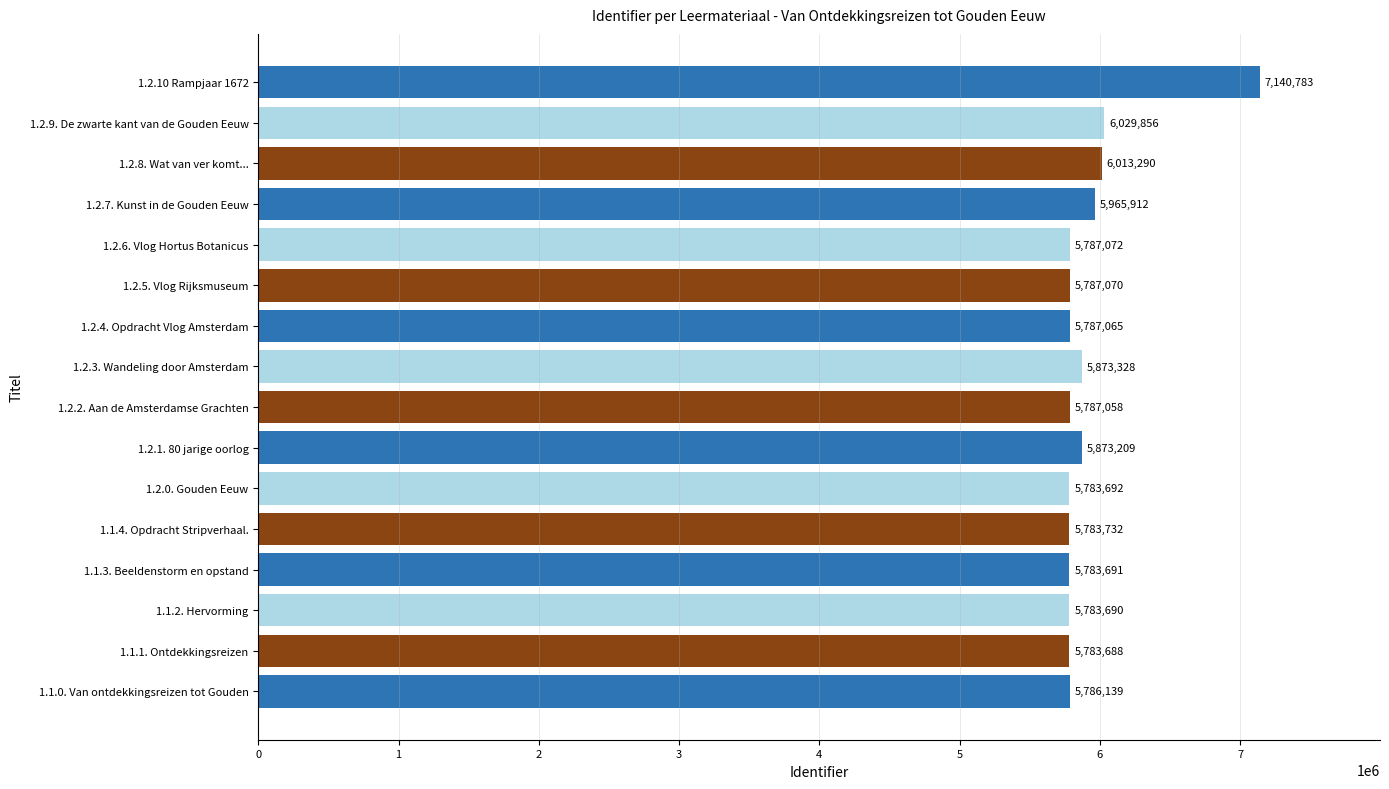

How many values are below 5787070?

8